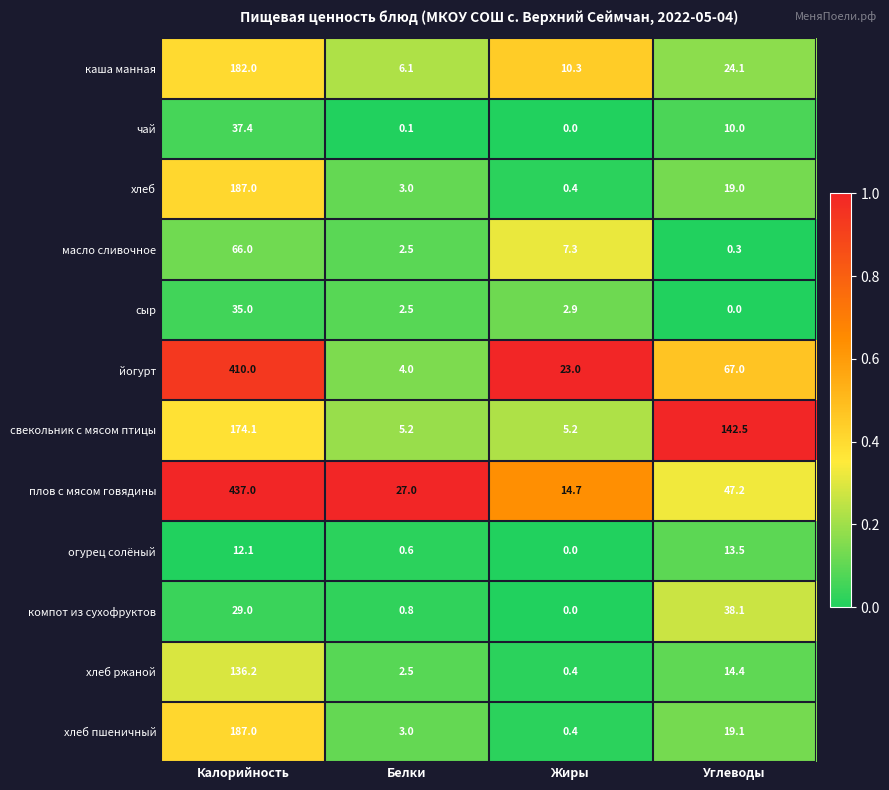

What is the difference between the second highest and minimum values in the огурец солёный series?

12.1